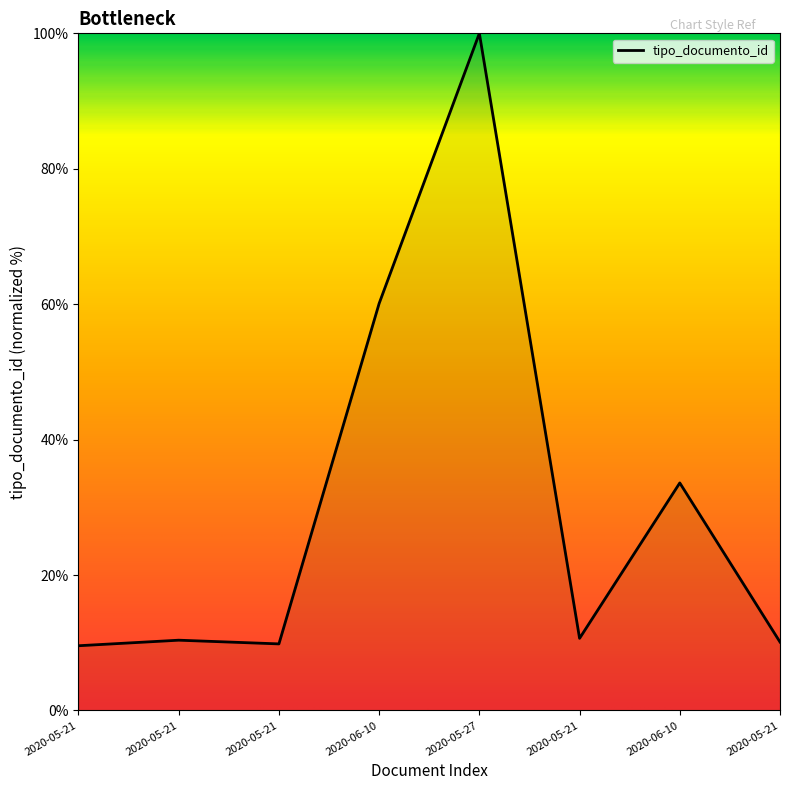

How many categories are shown in the chart?

8